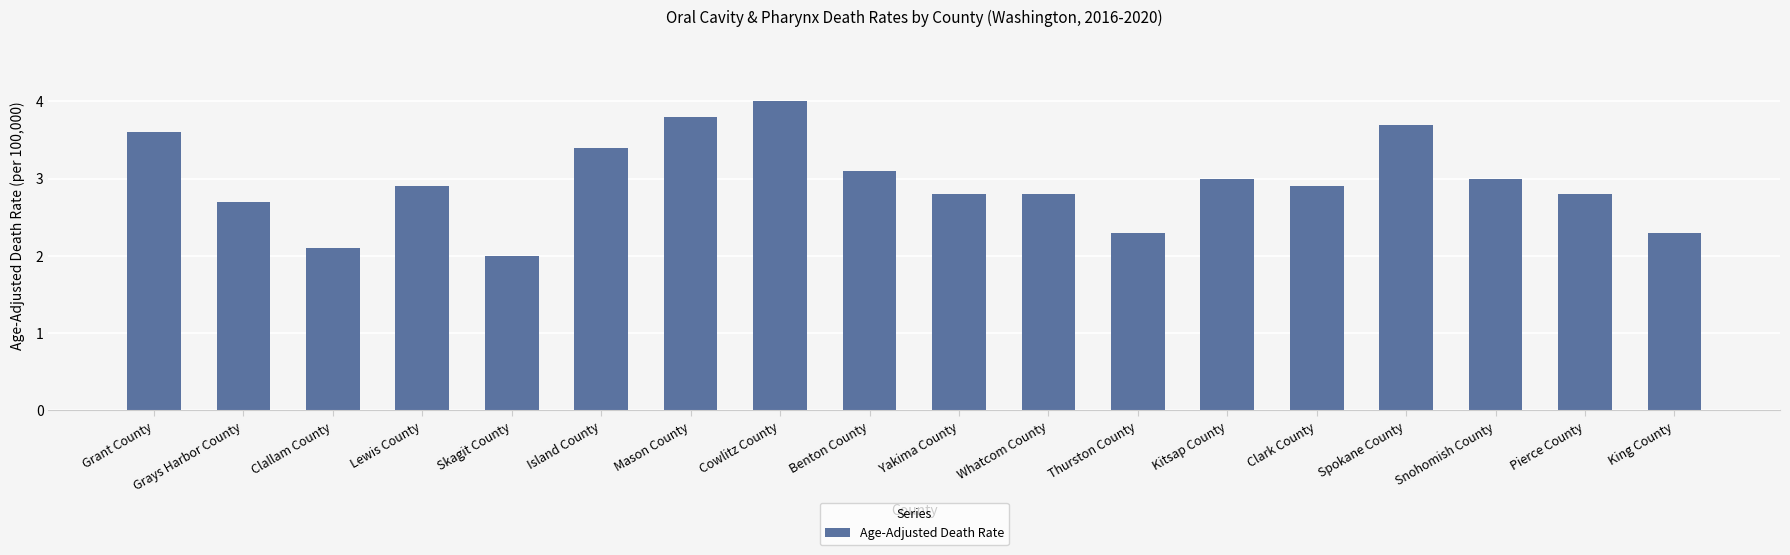

What is the difference between the values at Whatcom County and Cowlitz County?

1.2